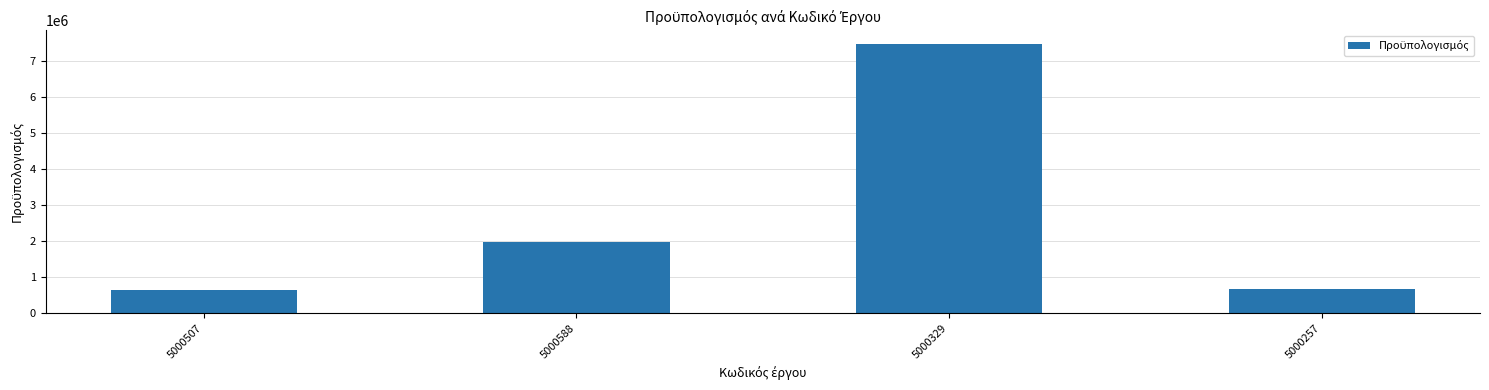

Is it true that the value at 5000257 is 909463.2?

False